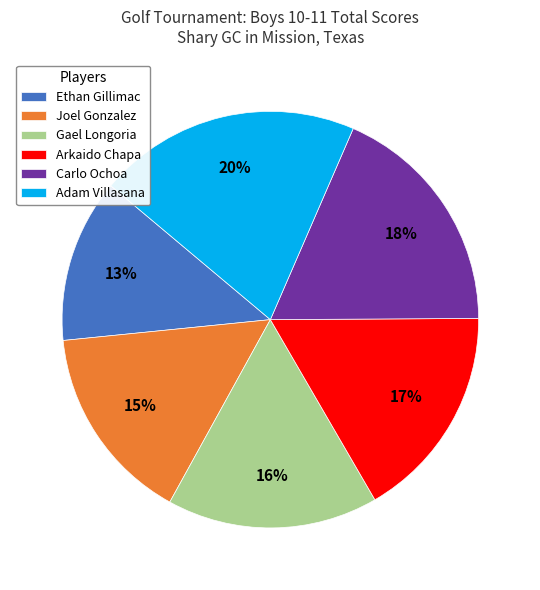

How many slices are in this pie chart?

6